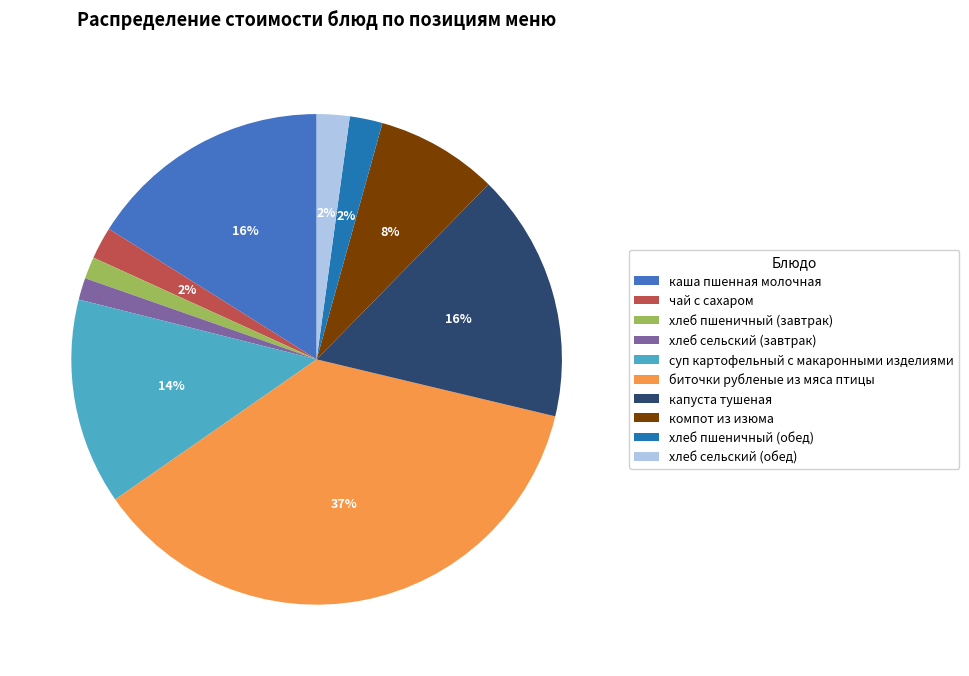

Which has a higher value, биточки рубленые из мяса птицы or капуста тушеная?

биточки рубленые из мяса птицы